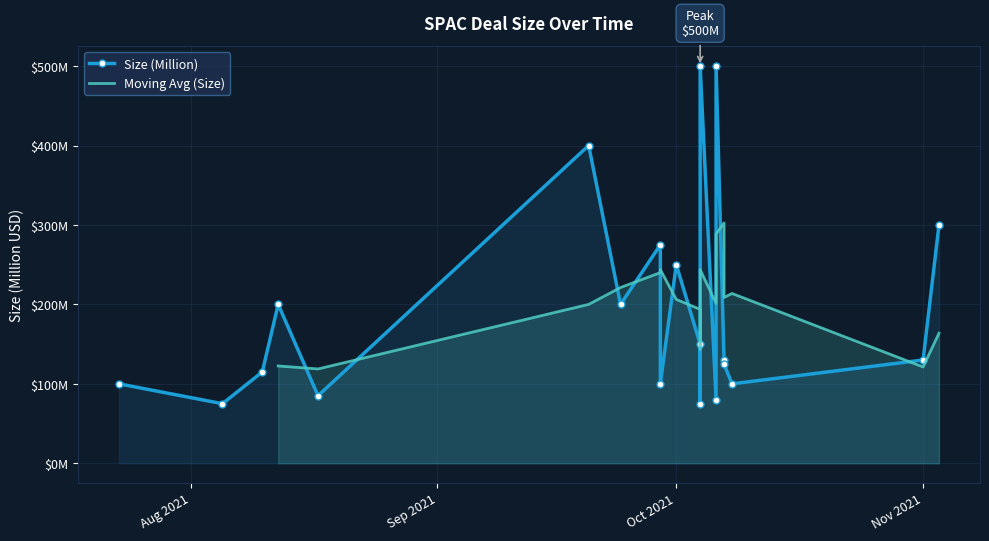

What is the maximum value shown in the chart?

500